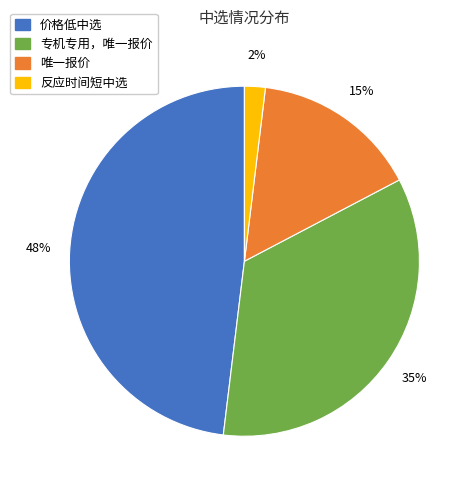

How many slices are in this pie chart?

4